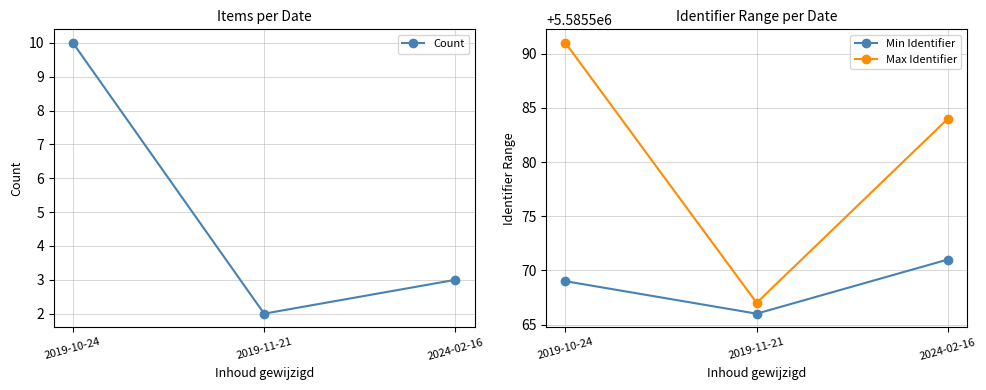

Which series has the largest total across all categories?

Max Identifier